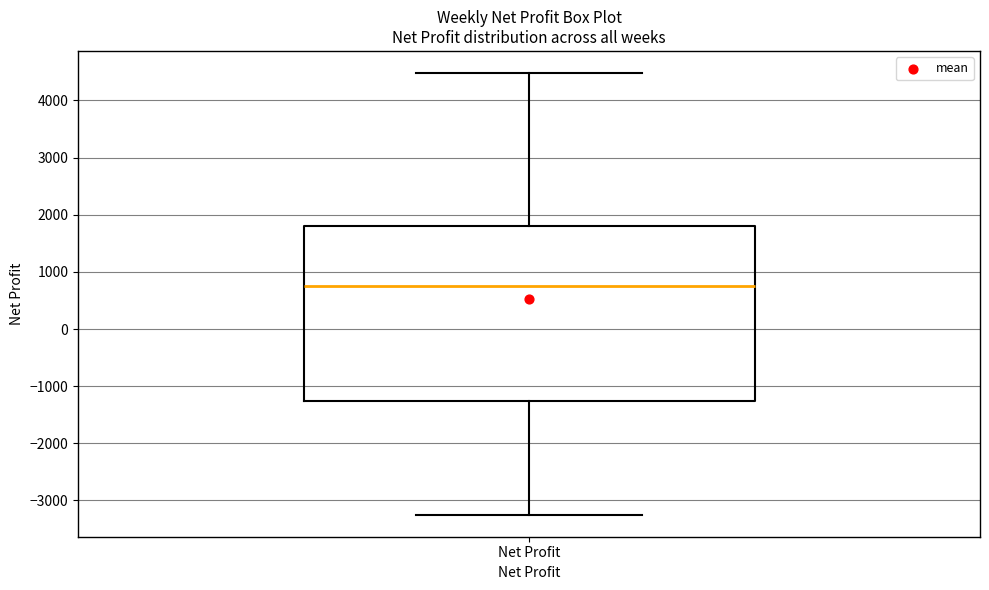

Transcribe this box plot: give where the median line is, the range the box spans, and where the two whiskers end, as read against the y-axis. The values are not printed on the chart, so give them approximately, as read against the axis.

median 800, box -1300 to 1800, whiskers -3200 to 4500